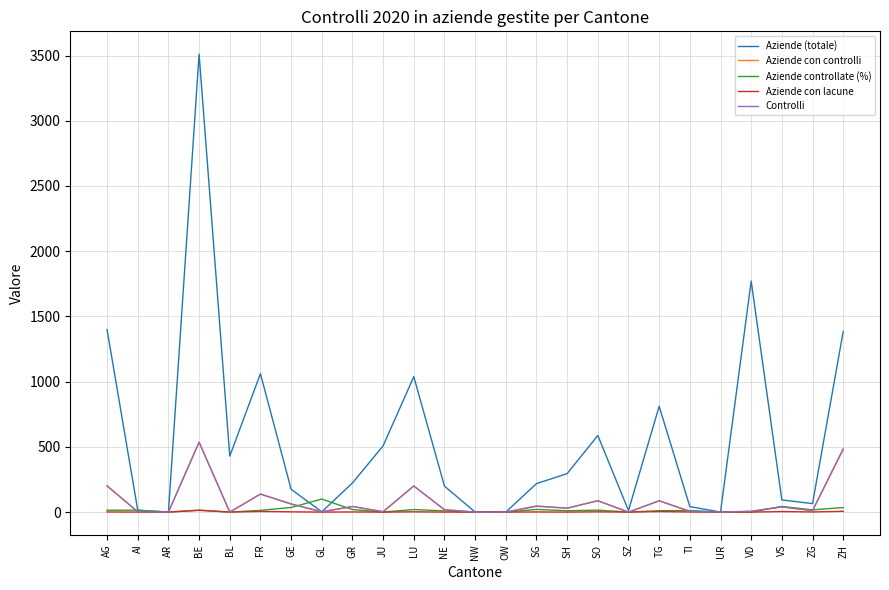

Does the chart display data point markers on the line(s)?

No